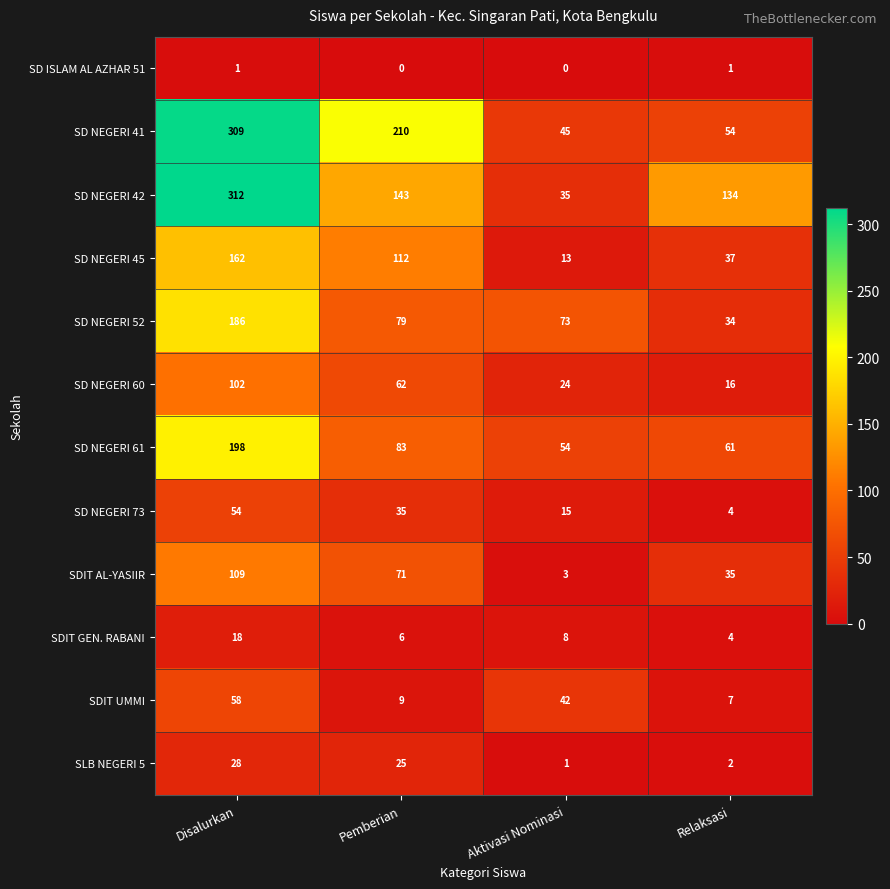

Count the number of data series in this chart.

12